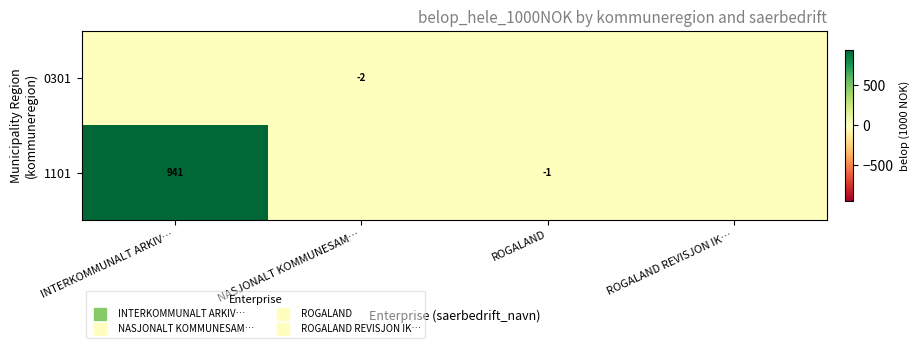

At which category is the sum across all series the highest?

INTERKOMMUNALT ARKIV…